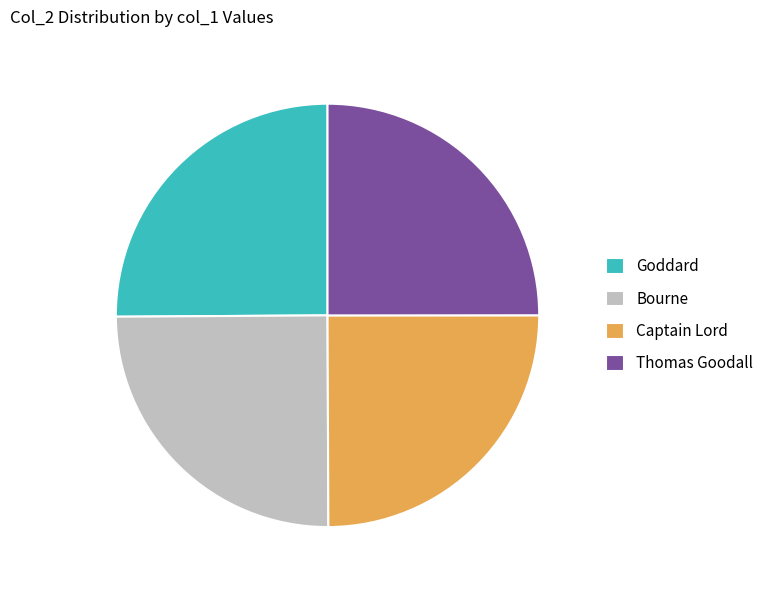

The Thomas Goodall slice represents 25% of the pie. True or false?

True